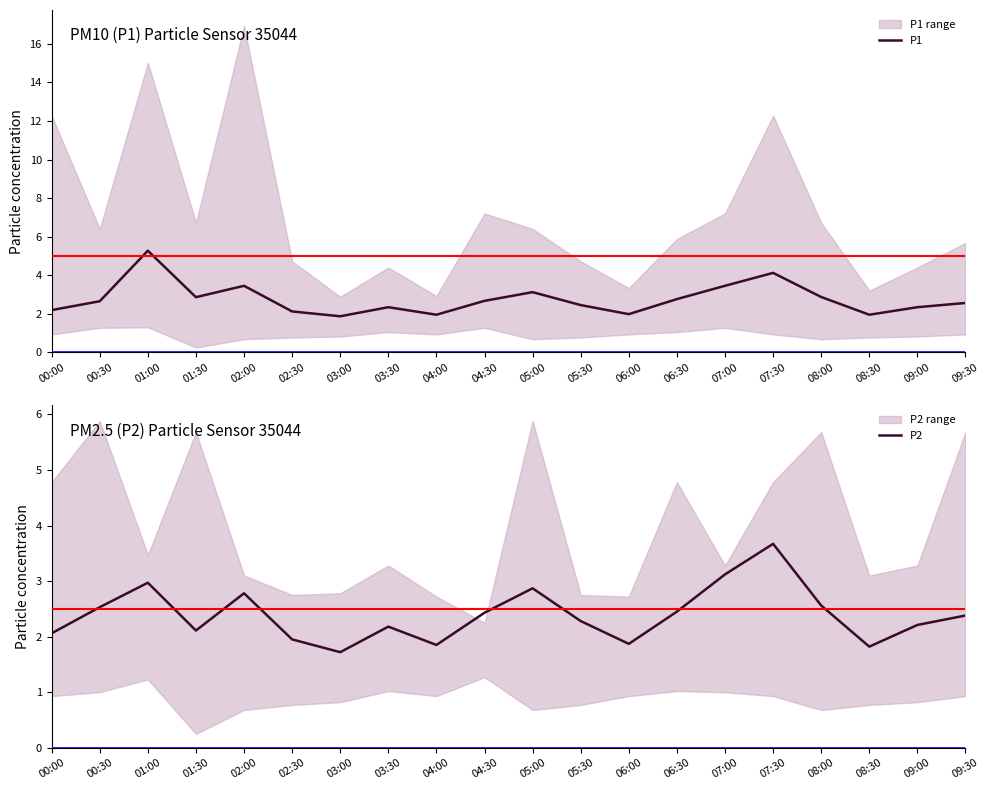

At which label is P2 closest to 2?

02:30